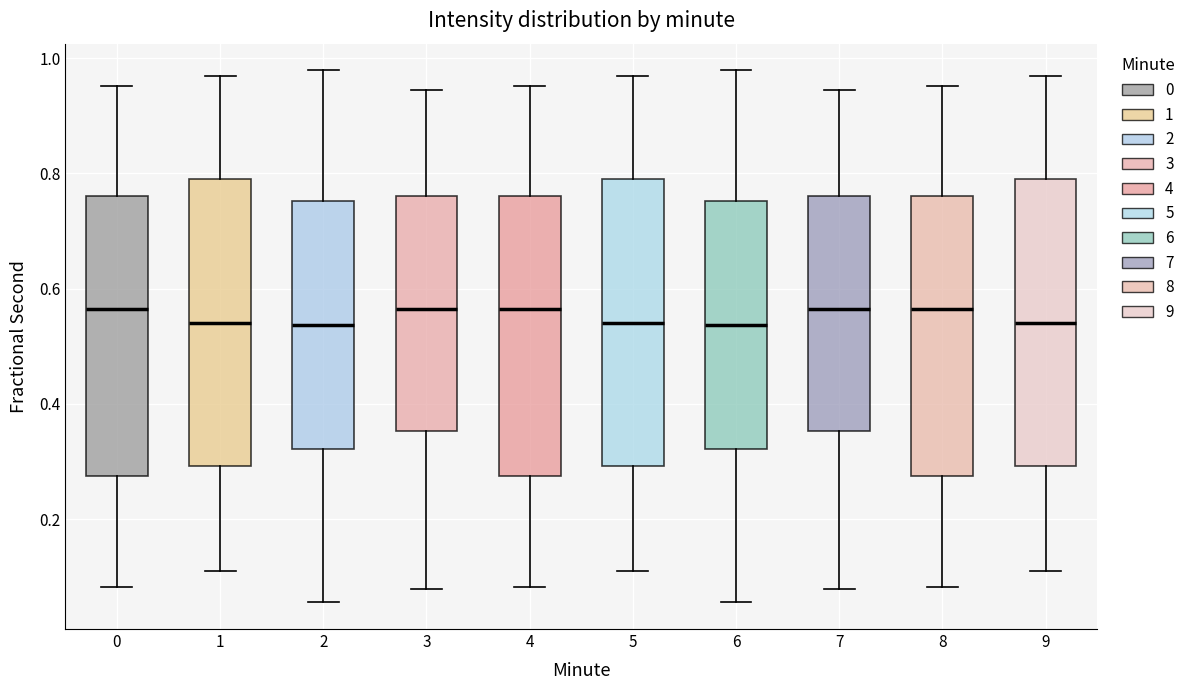

Where does the lower whisker of the box at x = 1 end on the y-axis? The values are not printed on the chart, so give them approximately, as read against the axis.

0.10